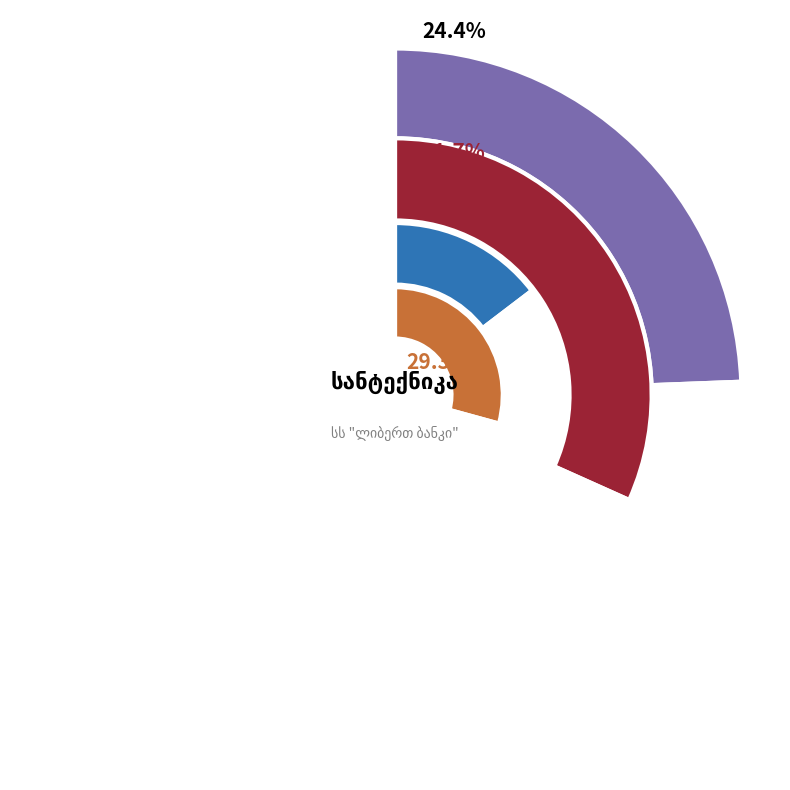

Which slice is the largest?

50*450 მუხლი